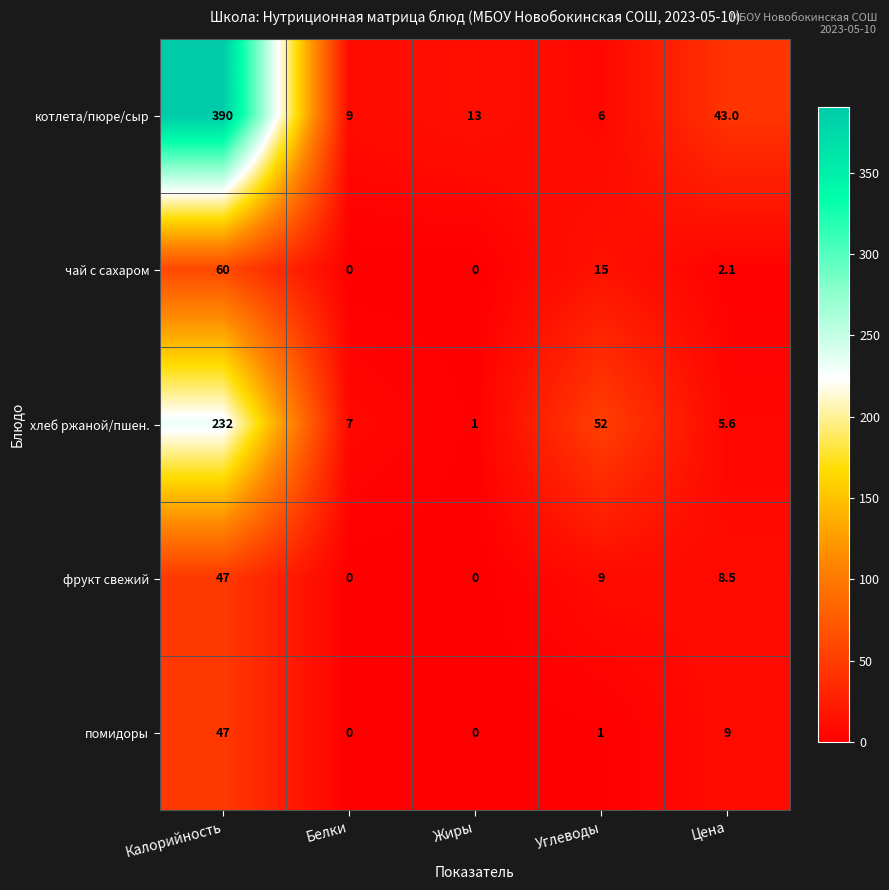

Which series has the largest range (max minus min)?

котлета/пюре/сыр